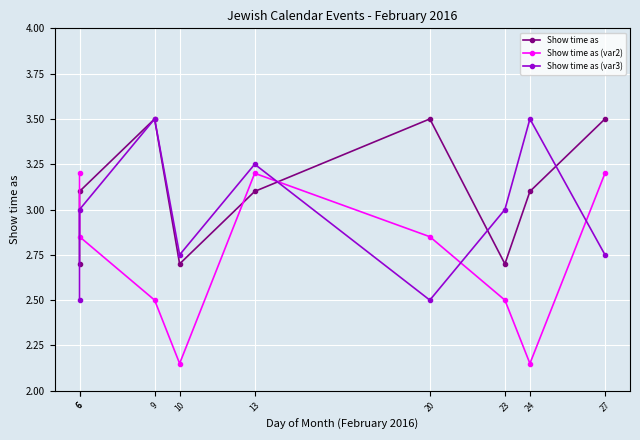

Which has a higher value, 23 or 10?

23